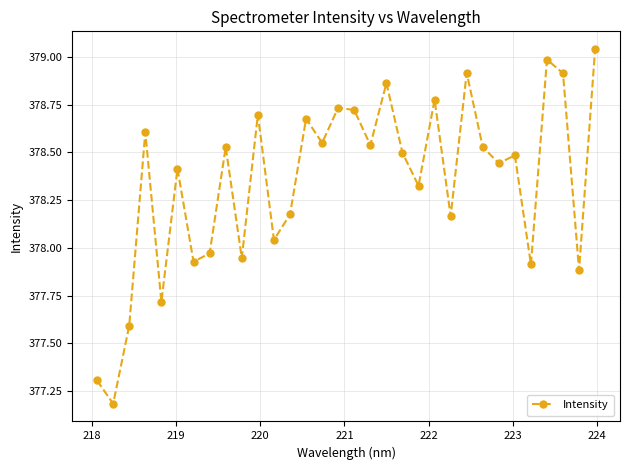

What is the minimum value shown in the chart?

377.2